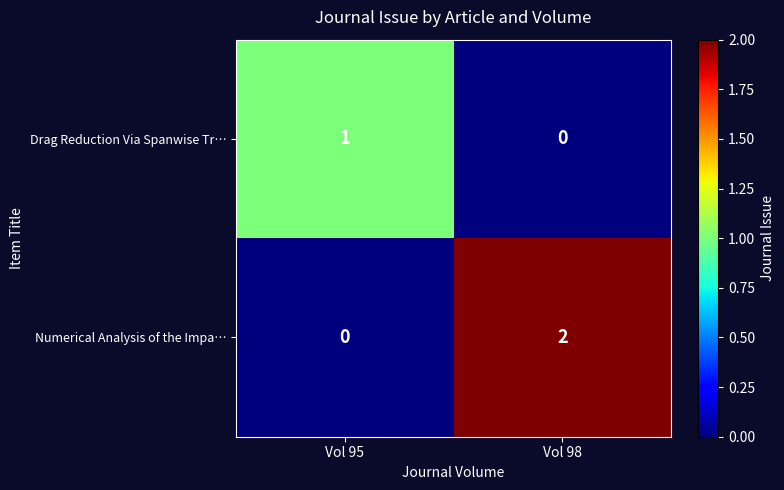

Is it true that Numerical Analysis of the Impa… equals 0 at Vol 95?

True